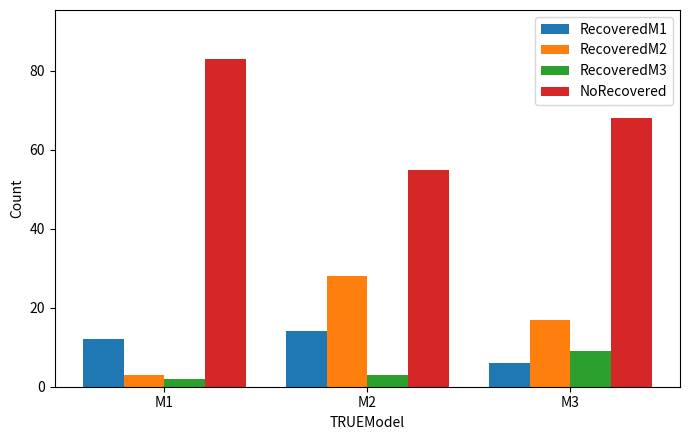

What is the maximum value shown in the chart?

83